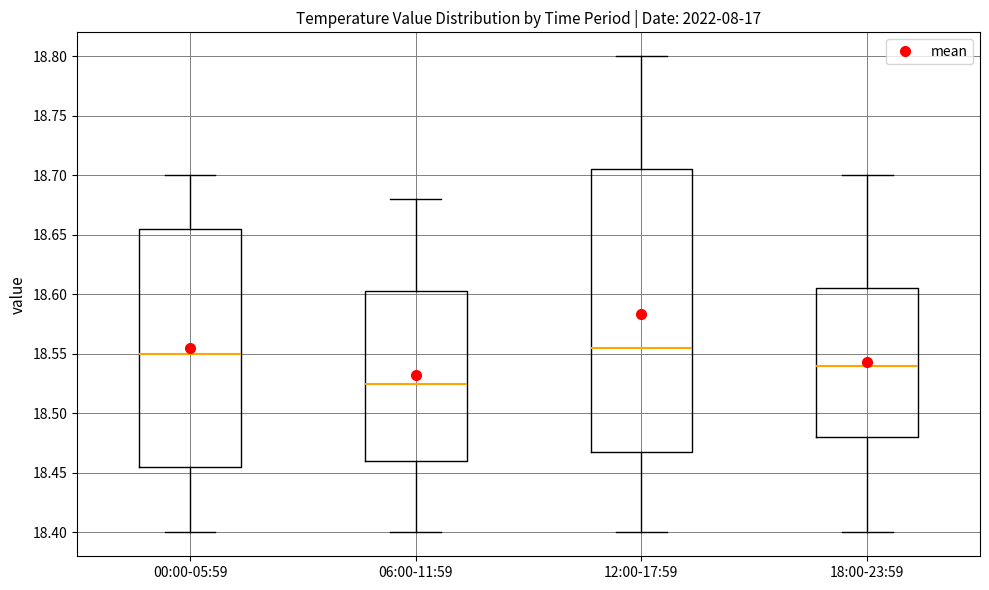

Reading left to right, transcribe this box plot: for each box, give where its median line is, the range the box spans, and where its two whiskers end, as read against the y-axis. The values are not printed on the chart, so give them approximately, as read against the axis.

00:00-05:59: median 18.550, box 18.455 to 18.655, whiskers 18.400 to 18.700
06:00-11:59: median 18.525, box 18.460 to 18.605, whiskers 18.400 to 18.680
12:00-17:59: median 18.555, box 18.470 to 18.705, whiskers 18.400 to 18.800
18:00-23:59: median 18.540, box 18.480 to 18.605, whiskers 18.400 to 18.700